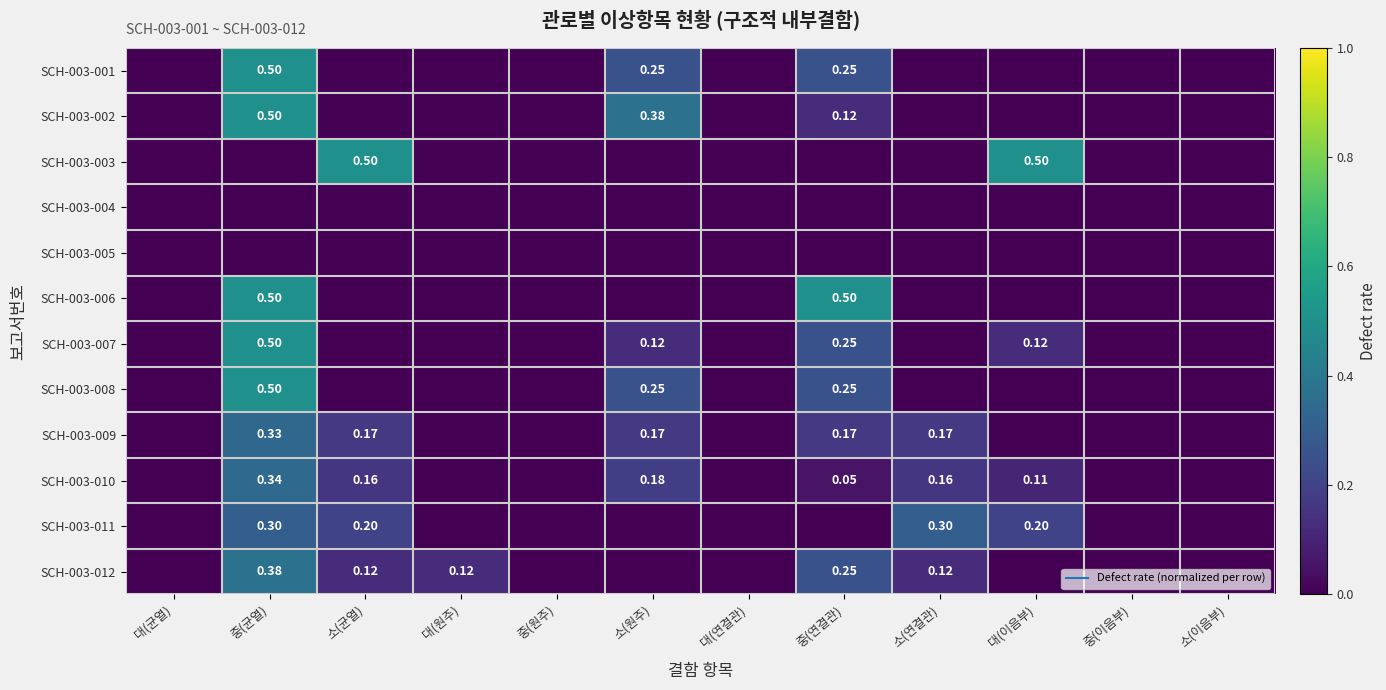

Count the SCH-003-008 values in the range 0 to 1.

12